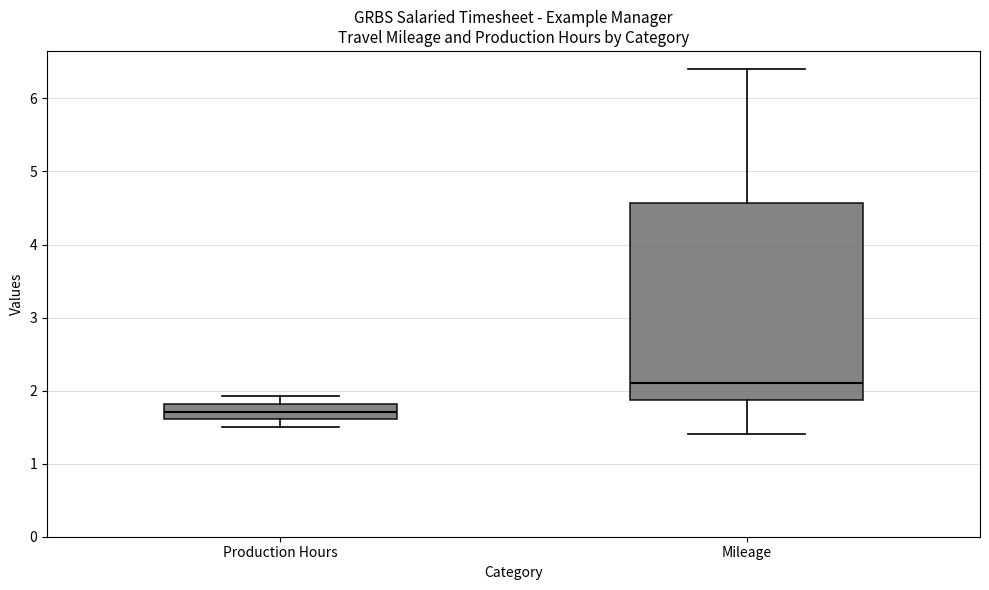

Which box has the highest median line?

Mileage